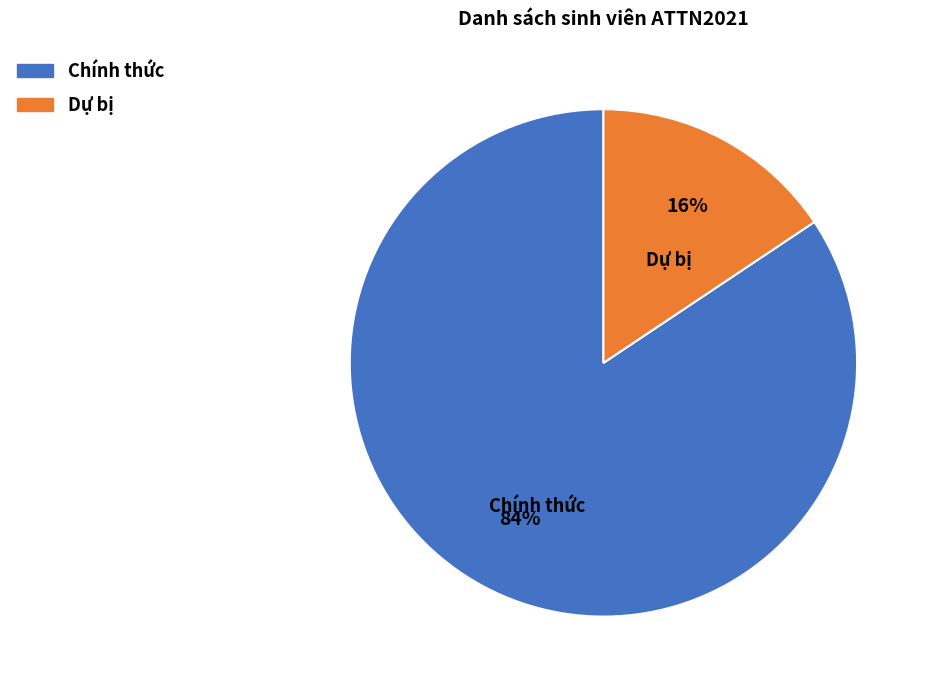

The Chính thức slice represents 99% of the pie. True or false?

False